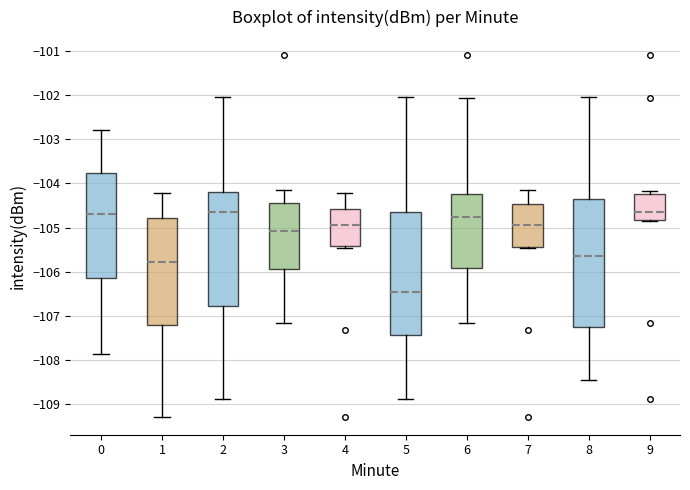

Which box's median line is the lowest?

5